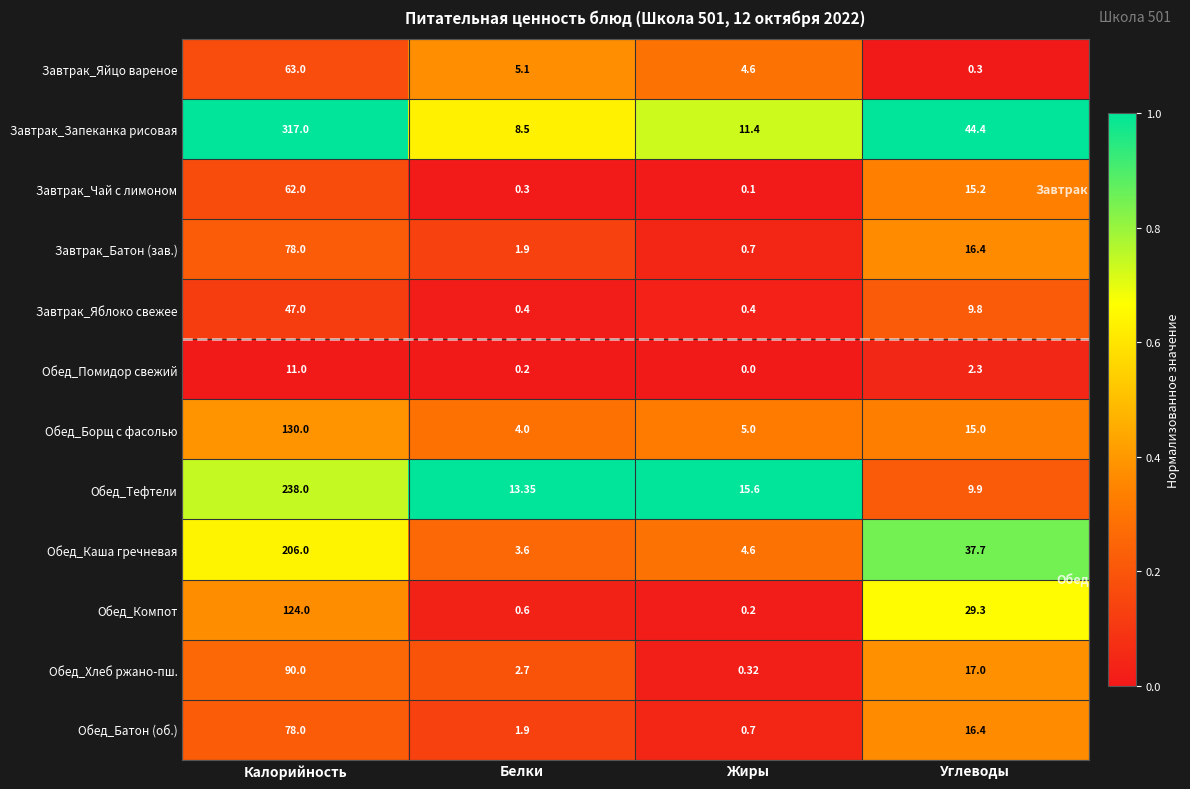

At which label is Завтрак_Яйцо вареное closest to 31?

Белки